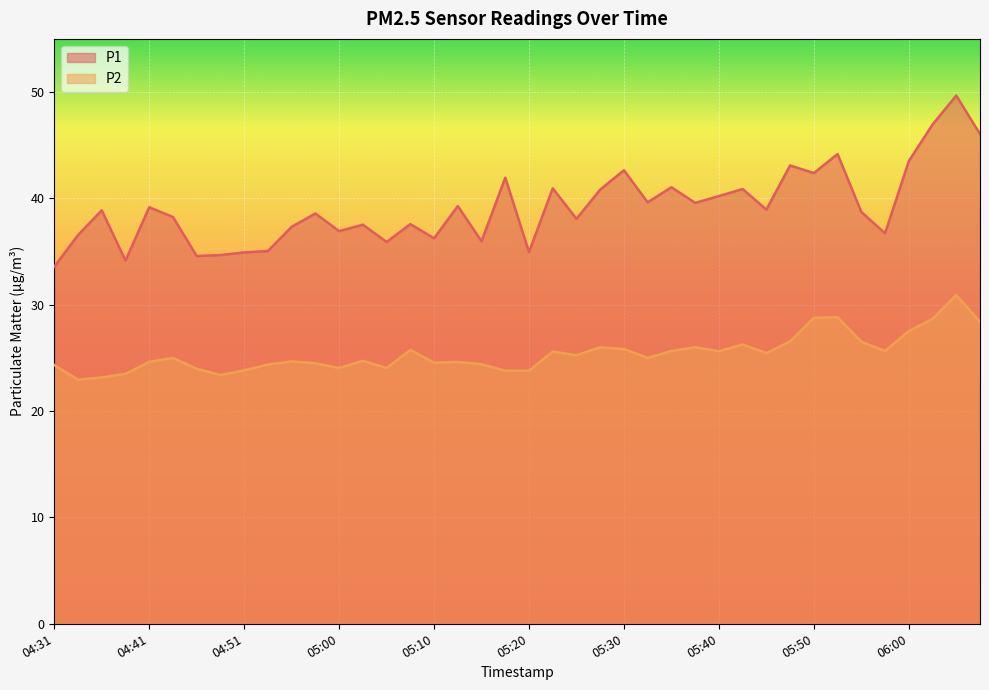

True or false: P2 and P1 cross at least once.

False